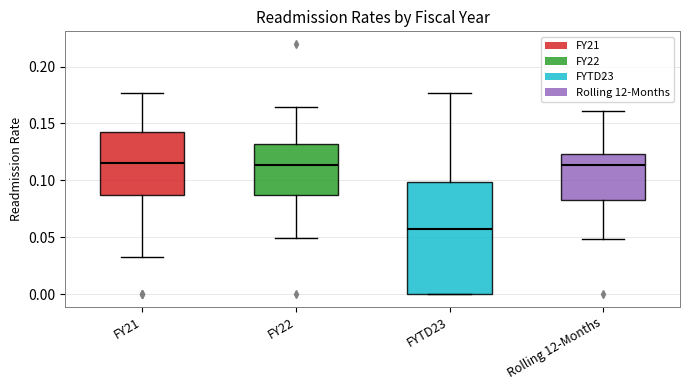

Which box is the tallest, from its lower edge to its upper edge?

FYTD23